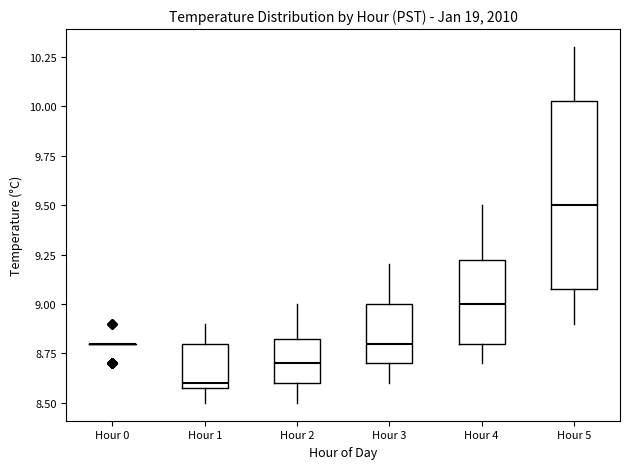

Reading left to right, read every box against the y-axis: the position of its median line, the range the box covers, and the ends of its whiskers. The values are not printed on the chart, so give them approximately, as read against the axis.

Hour 0: box collapsed to a line at 8.80, whiskers 8.80 to 8.80
Hour 1: median 8.60 (just above the box's lower edge), box 8.60 to 8.80, whiskers 8.50 to 8.90
Hour 2: median 8.70, box 8.60 to 8.85, whiskers 8.50 to 9.00
Hour 3: median 8.80, box 8.70 to 9.00, whiskers 8.60 to 9.20
Hour 4: median 9.00, box 8.80 to 9.25, whiskers 8.70 to 9.50
Hour 5: median 9.50, box 9.10 to 10.05, whiskers 8.90 to 10.30